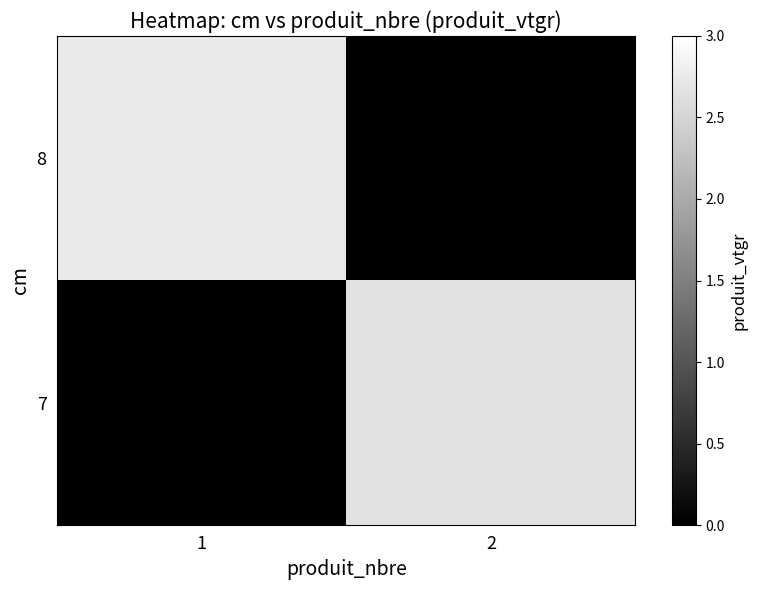

Between 1 and 2, which is larger?

2